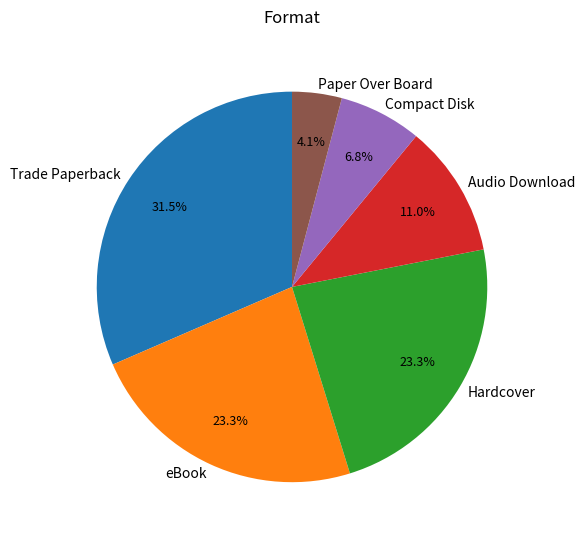

Is it true that eBook is 30% of the pie?

False